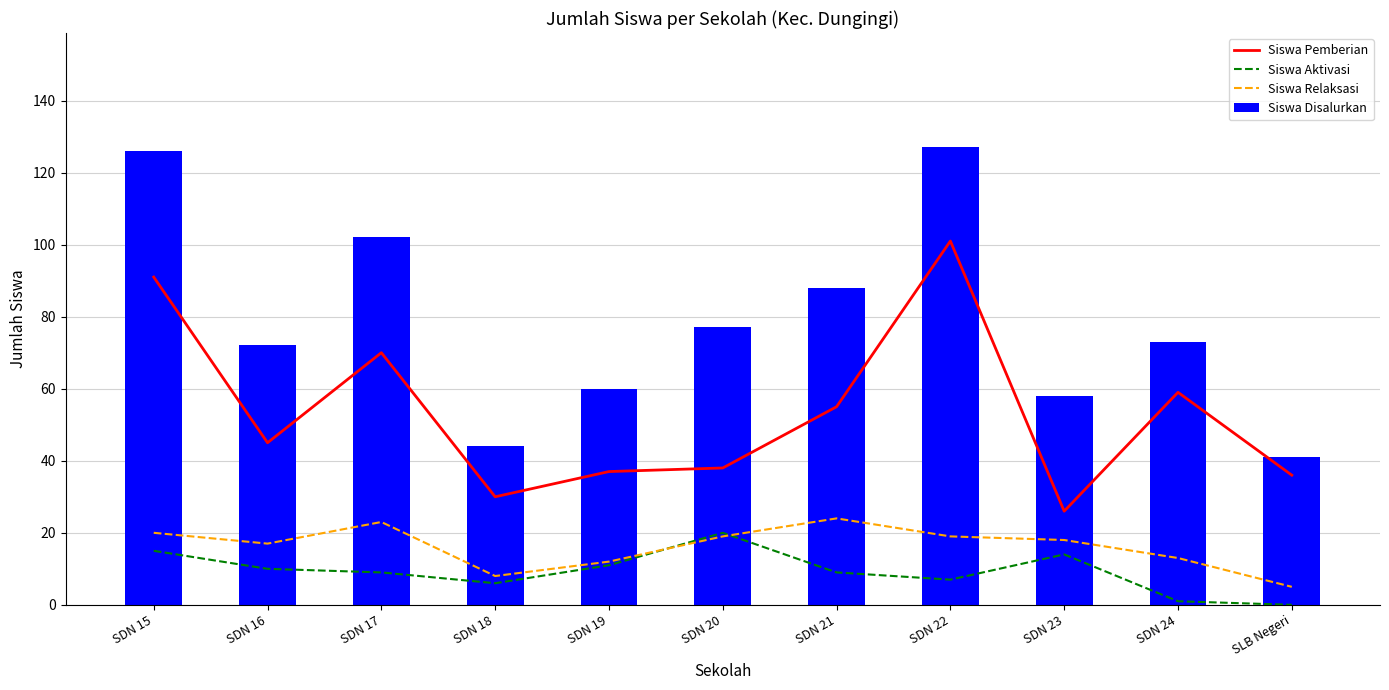

What is the label of the 6th bar from the right?

SDN 20